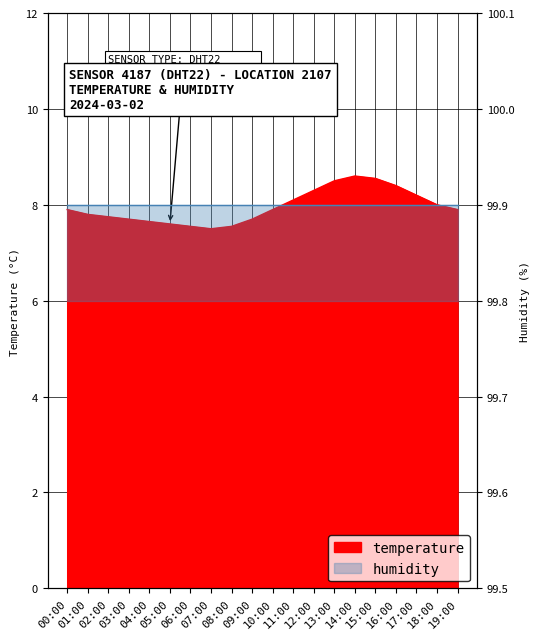

Reading right to left, list all the values displayed in this chart.

7.9	8.0	8.2	8.4	8.6	8.6	8.5	8.3	8.1	7.9	7.7	7.5	7.5	7.5	7.6	7.7	7.7	7.8	7.8	7.9